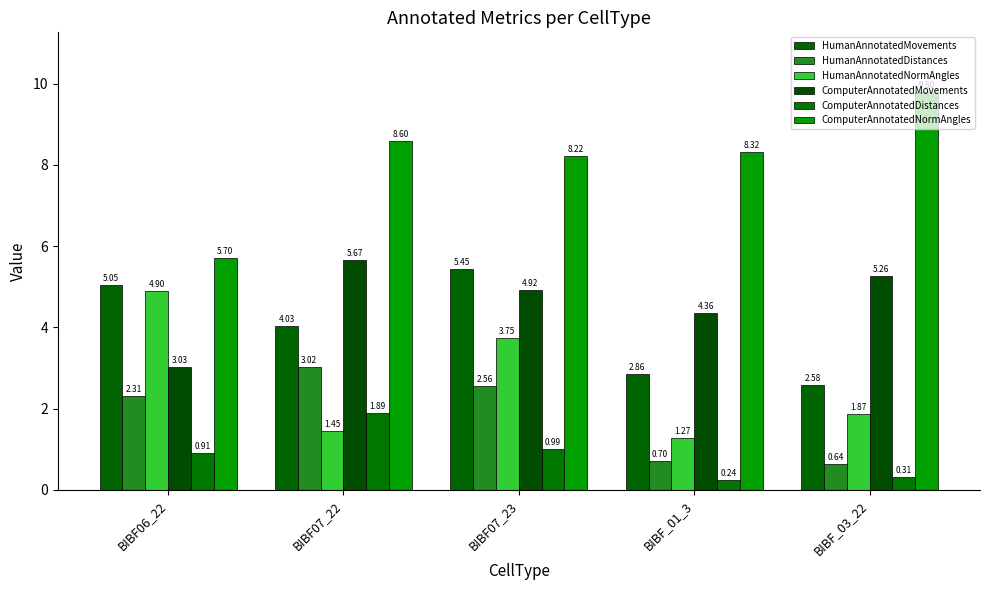

Is the value of ComputerAnnotatedMovements at BIBF07_23 greater than the value of ComputerAnnotatedNormAngles at BIBF07_22?

No